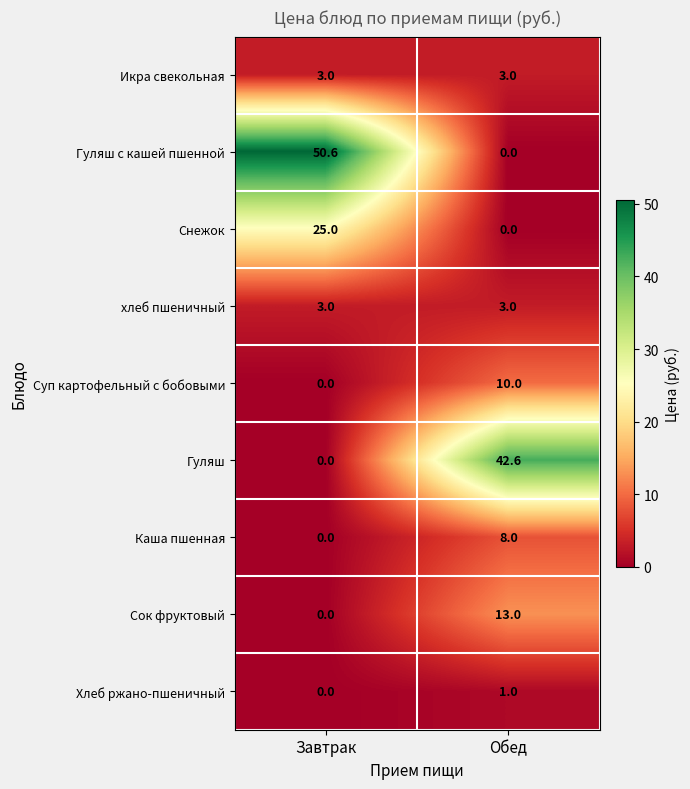

Is it true that Сок фруктовый equals 13.0 at Обед?

True